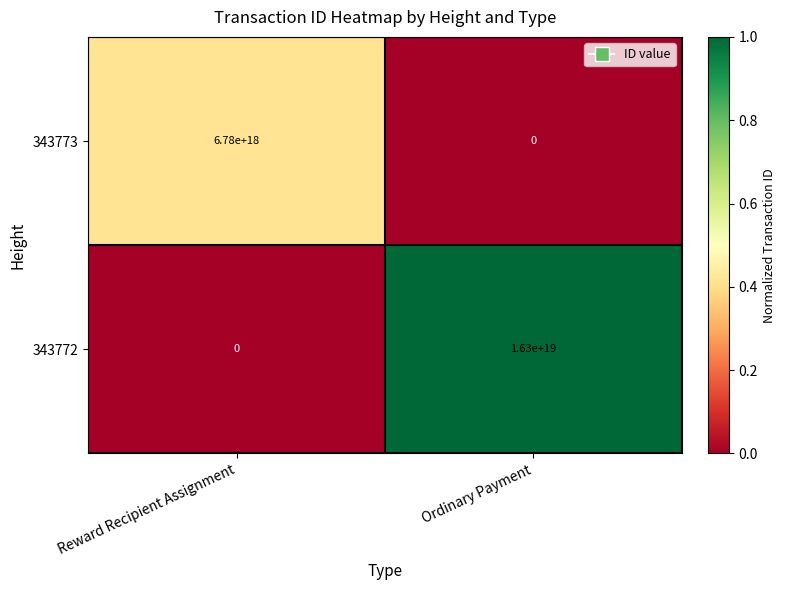

Which series has the largest total across all categories?

343772